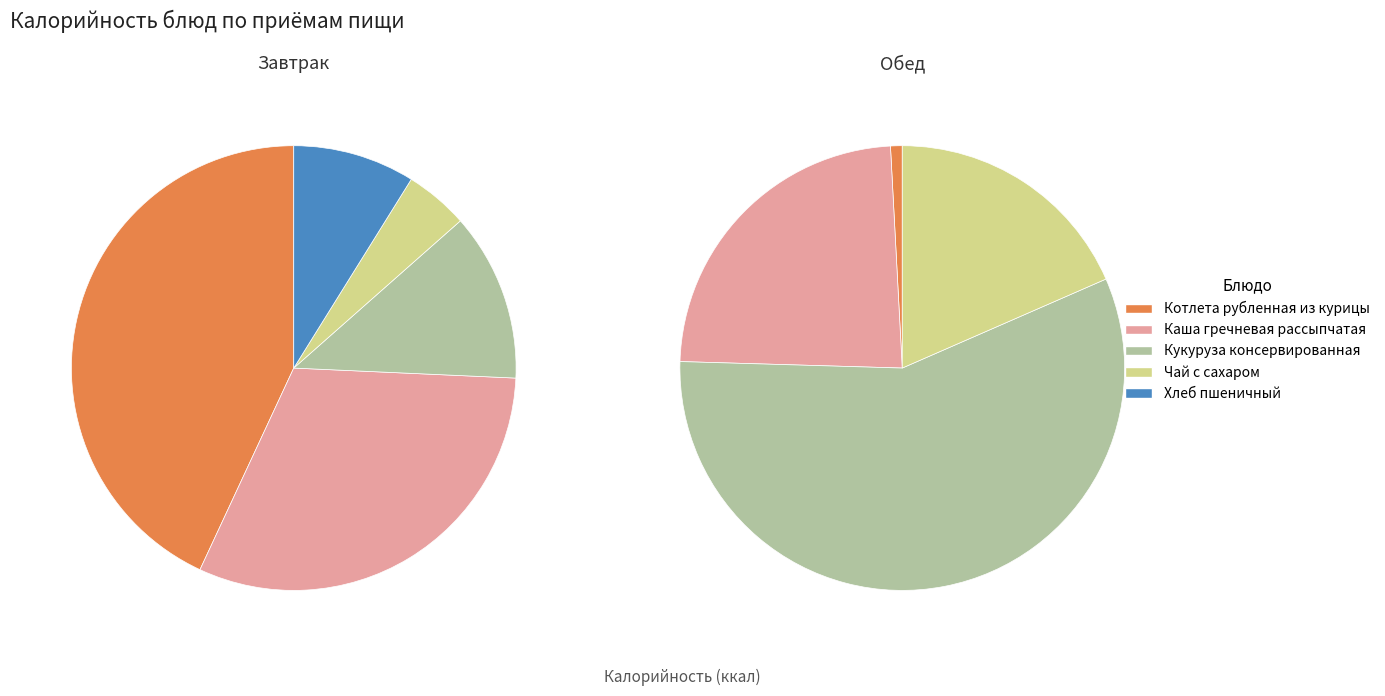

To the nearest percent, what is the difference between the Чай с сахаром and Кукуруза консервированная slice percentages?

8%